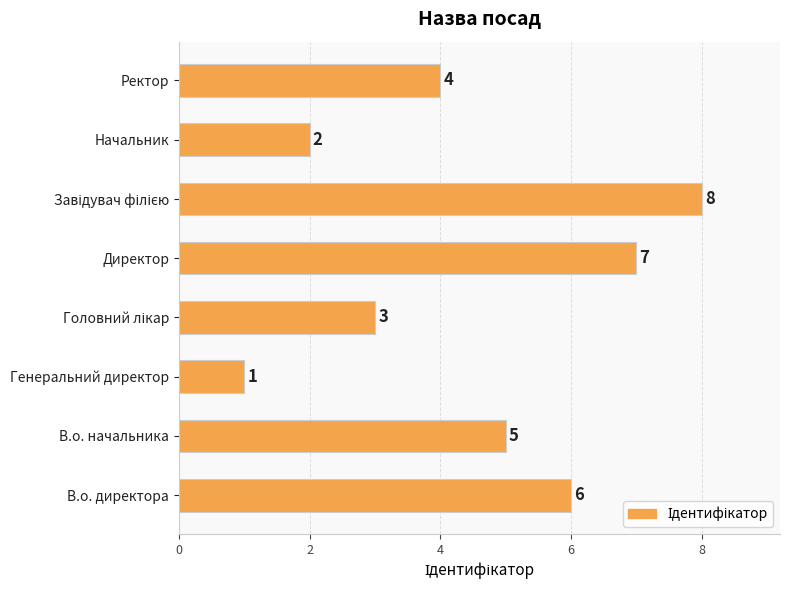

Does the chart contain stacked bars?

No